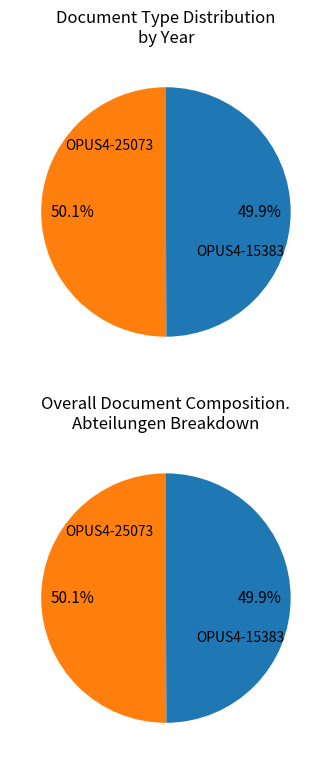

To the nearest percent, what percentage of the pie is OPUS4-25073?

50%